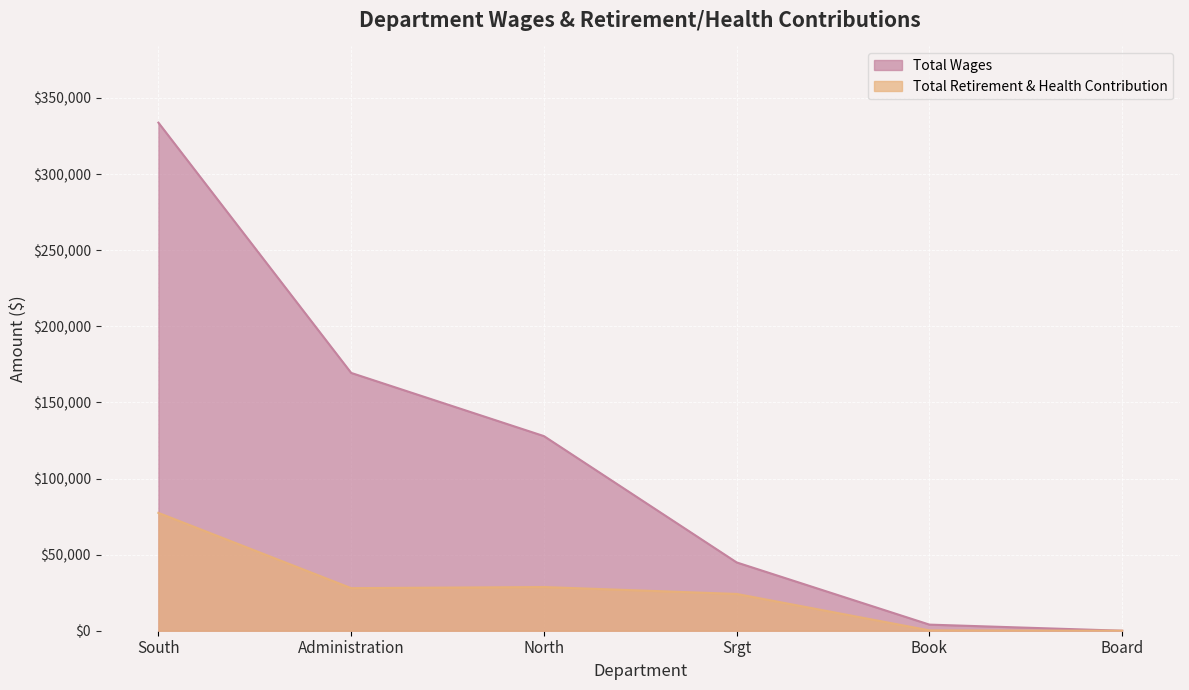

Read the Total Wages value at Book, to the nearest 50.

4000